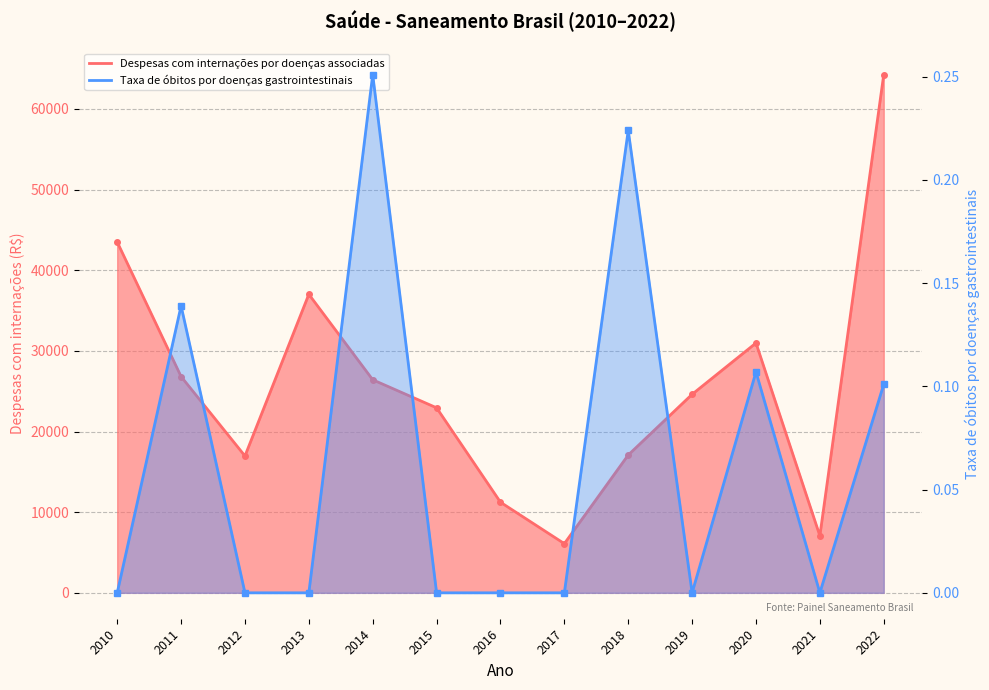

Reading left to right, list all the values displayed in this chart.

Despesas com internações por doenças associadas: 2010=43496.2	2011=26814.1	2012=16967.4	2013=37010.7	2014=26415.1	2015=22937.2	2016=11232.9	2017=6096.1	2018=17084.9	2019=24611.0	2020=30972.3	2021=7066.8	2022=64250.0
Taxa de óbitos por doenças gastrointestinais: 2010=0.0	2011=0.1	2012=0.0	2013=0.0	2014=0.3	2015=0.0	2016=0.0	2017=0.0	2018=0.2	2019=0.0	2020=0.1	2021=0.0	2022=0.1